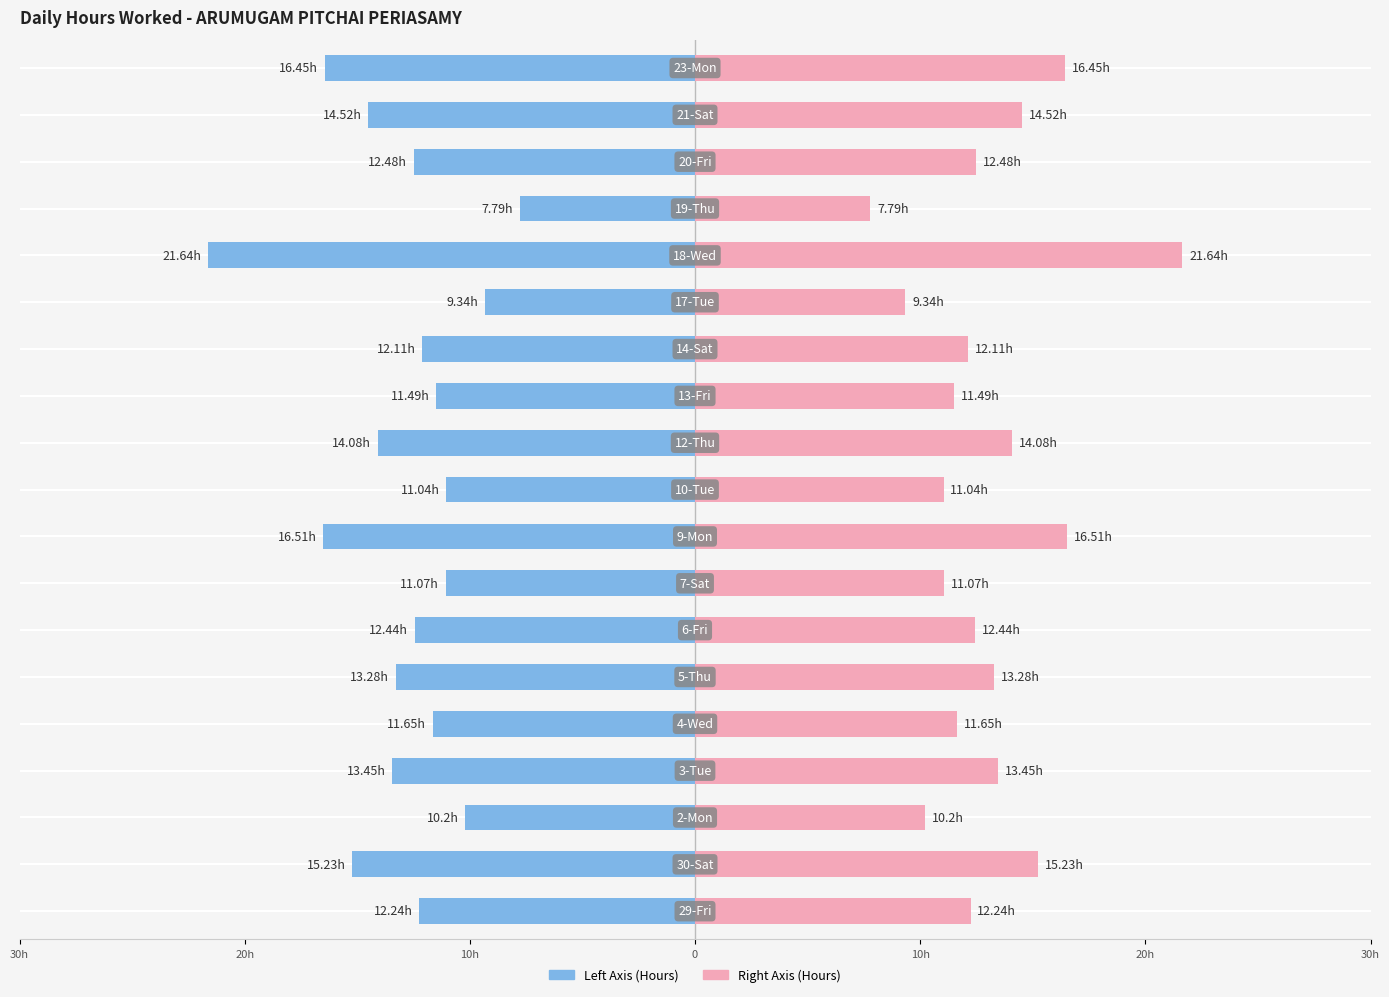

How many series are shown in this chart?

2